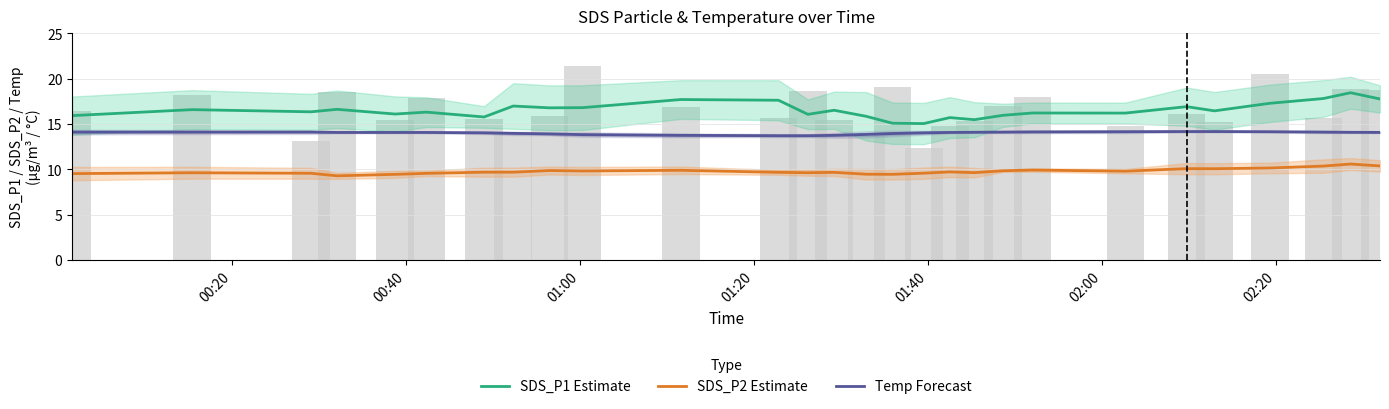

True or false: SDS_P1 Estimate and SDS_P2 Estimate cross at least once.

False